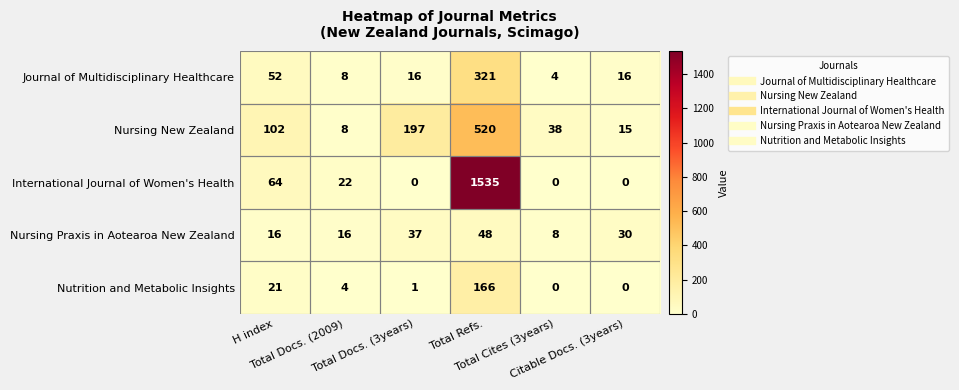

Which series has the largest total across all categories?

International Journal of Women's Health